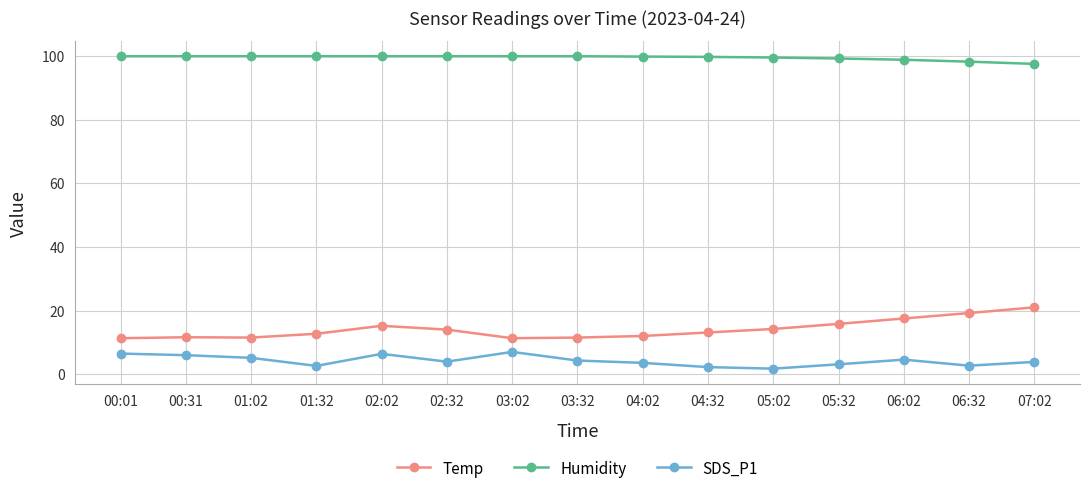

List the series in order of their peak value, highest first.

Humidity, Temp, SDS_P1